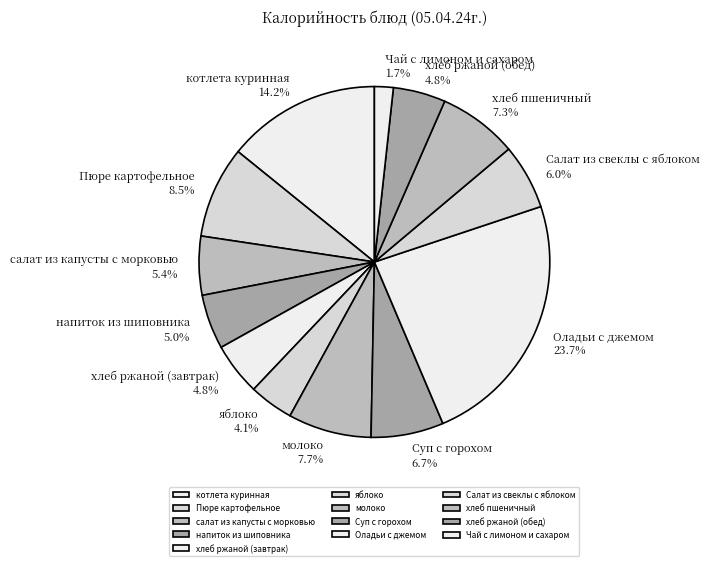

Is the sum of Оладьи с джемом and Салат из свеклы с яблоком greater than half?

No